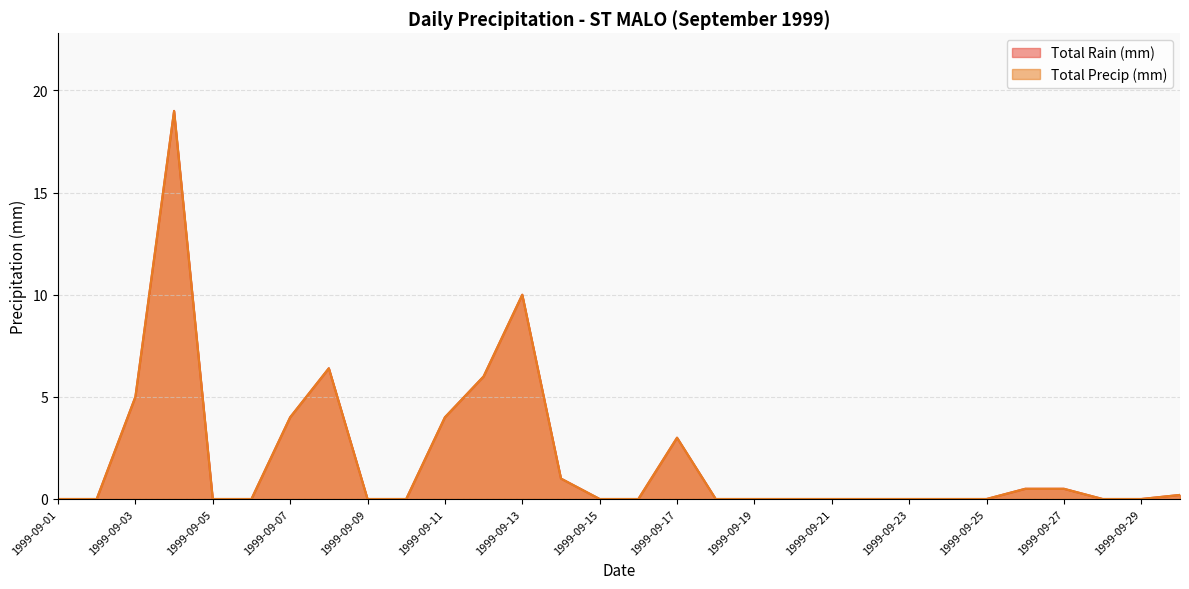

At which category is the sum across all series the highest?

1999-09-04